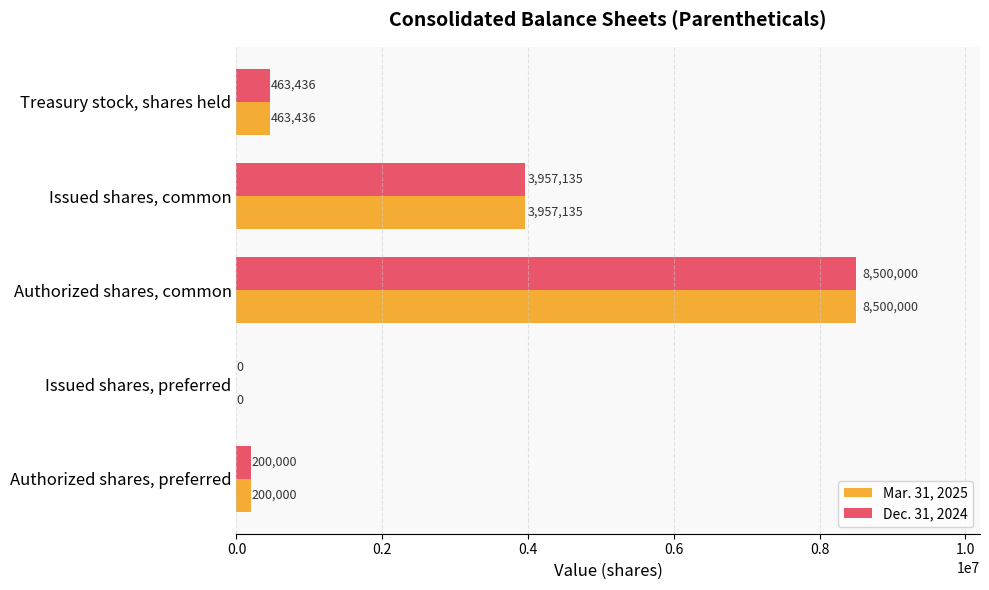

What is the maximum value shown in the chart?

8500000